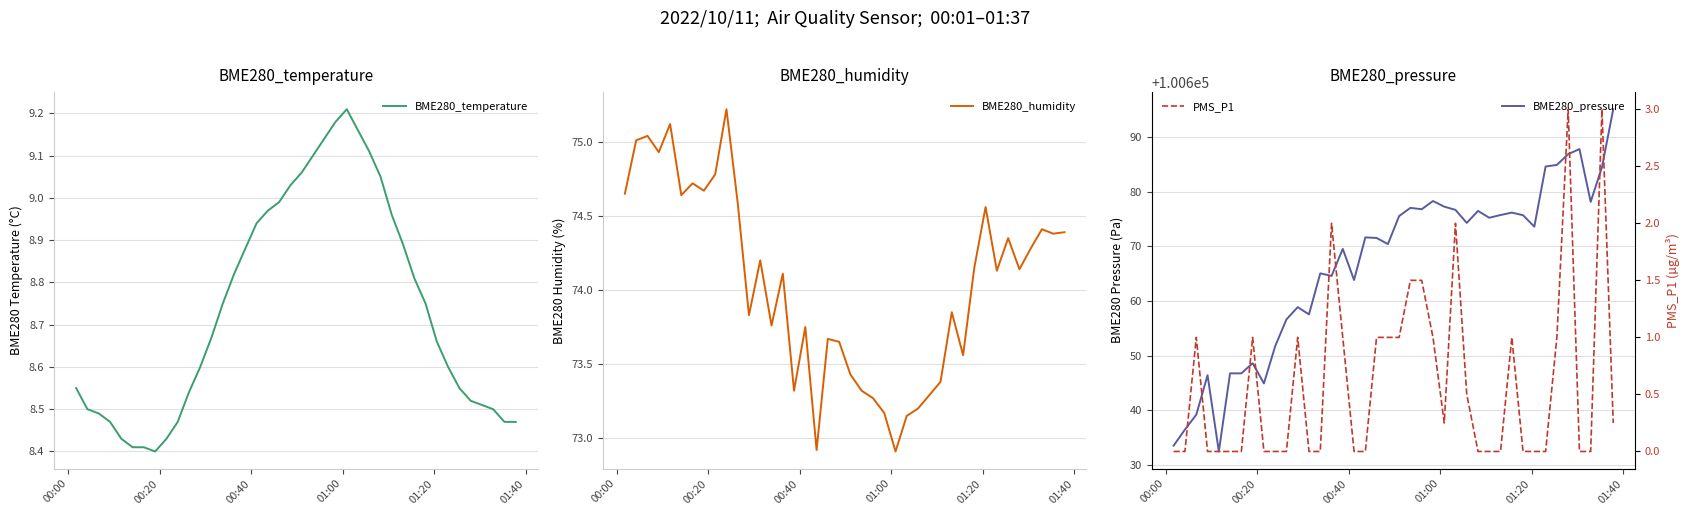

What is the lowest value of the BME280_humidity series?

72.9